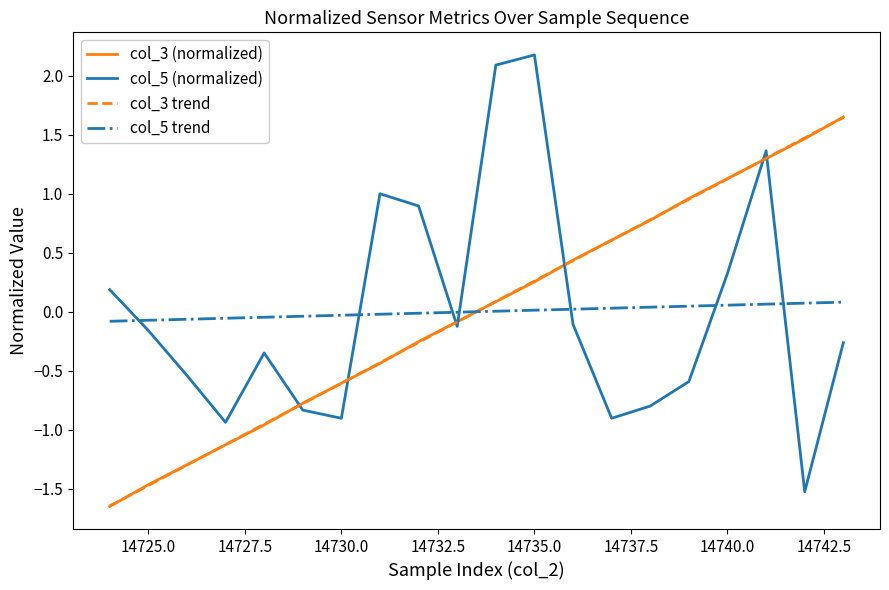

How many times do col_3 (normalized) and col_5 trend cross each other?

1